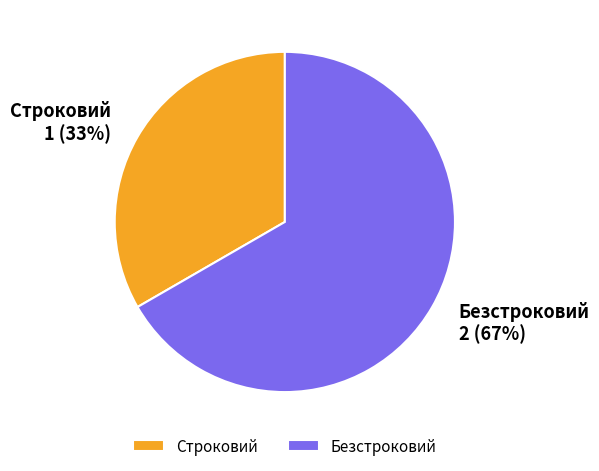

Does any single category account for the majority?

Yes